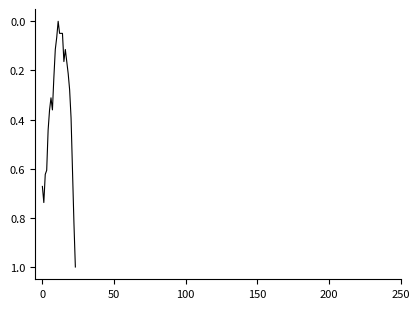

What is the maximum value shown in the chart?

1.0